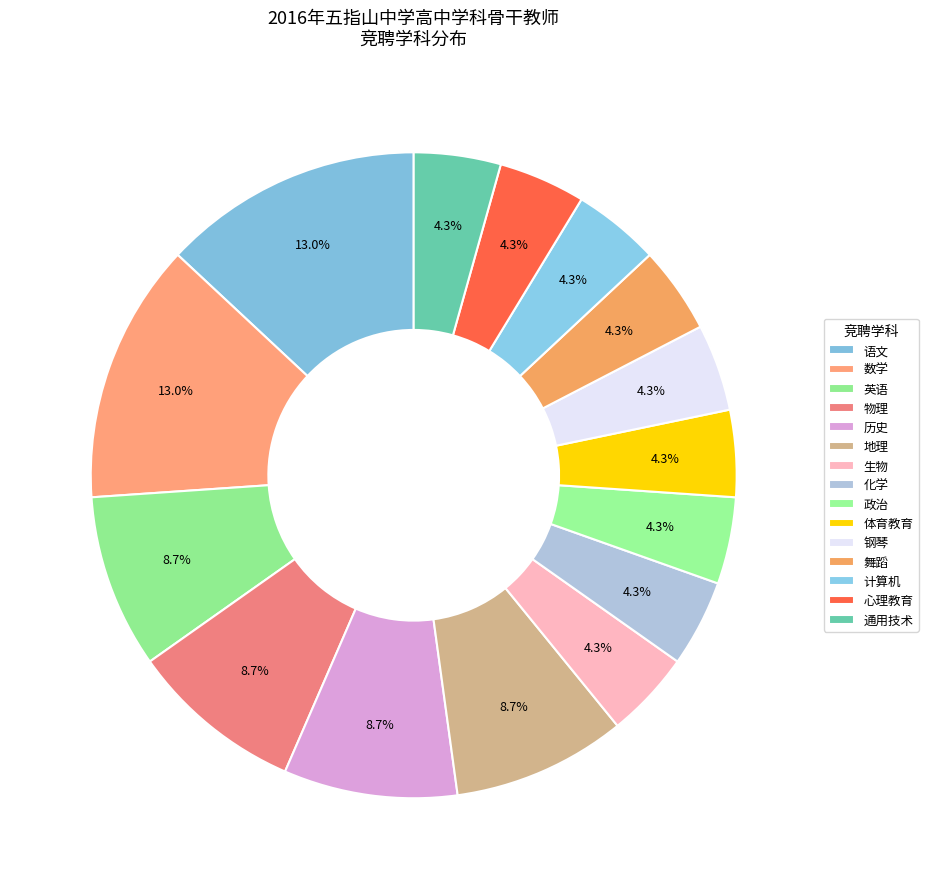

Count the number of slices in the pie.

15